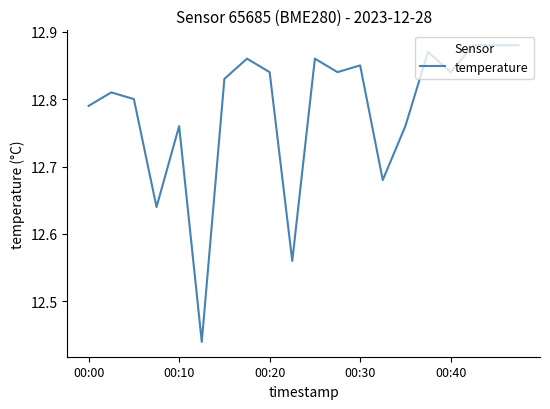

Reading right to left, what are all the values shown in this chart?

12.9	12.9	12.9	12.8	12.9	12.8	12.7	12.8	12.8	12.9	12.6	12.8	12.9	12.8	12.4	12.8	12.6	12.8	12.8	12.8